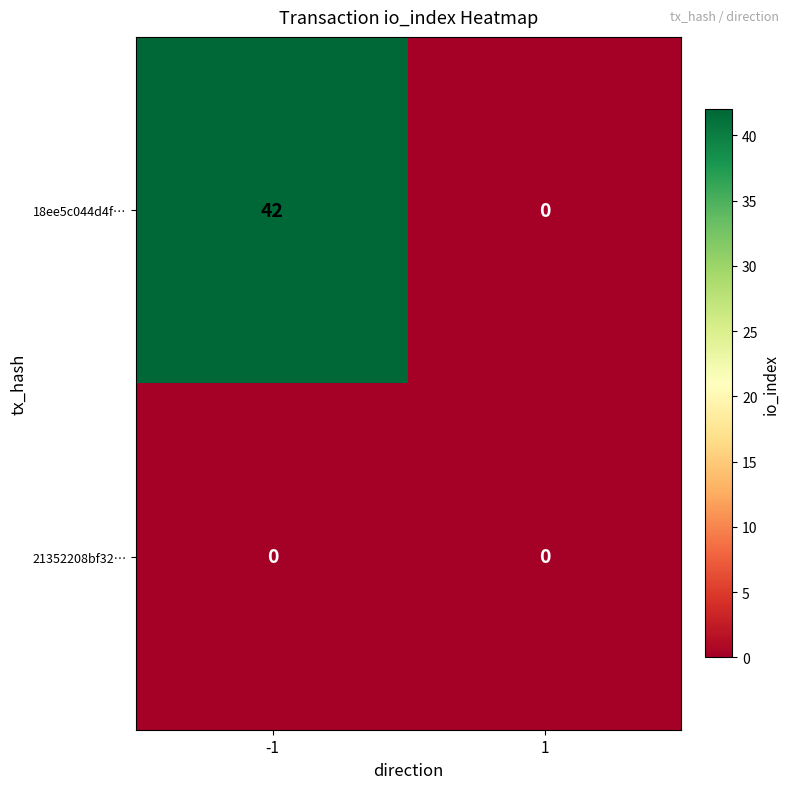

At how many categories does at least one series exceed 4?

1